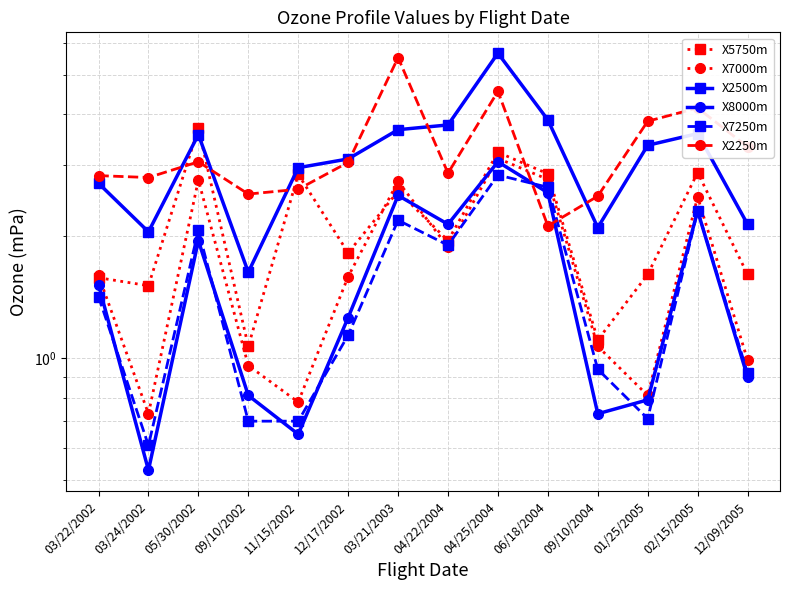

Is it true that X5750m equals 0.8 at 04/25/2004?

False